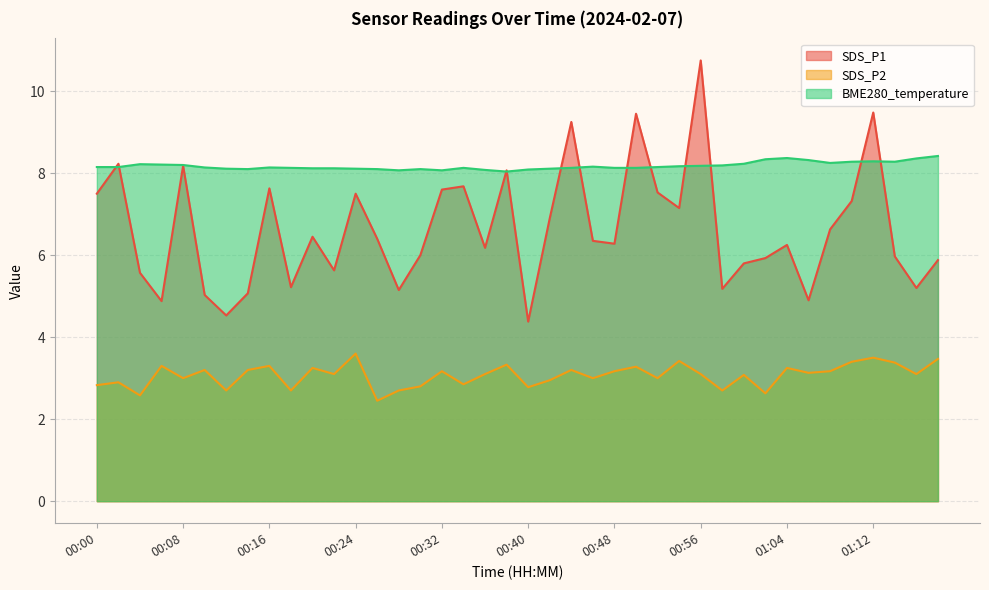

Rank the series by their average value, from lowest to highest.

SDS_P2, SDS_P1, BME280_temperature